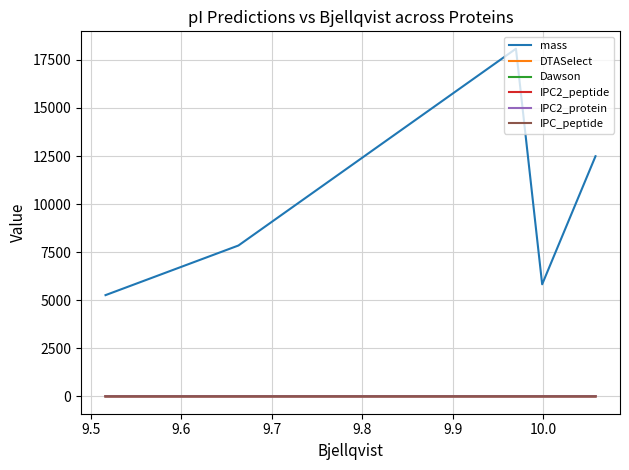

What is the value of the Dawson point at the 4th from the left?

10.0